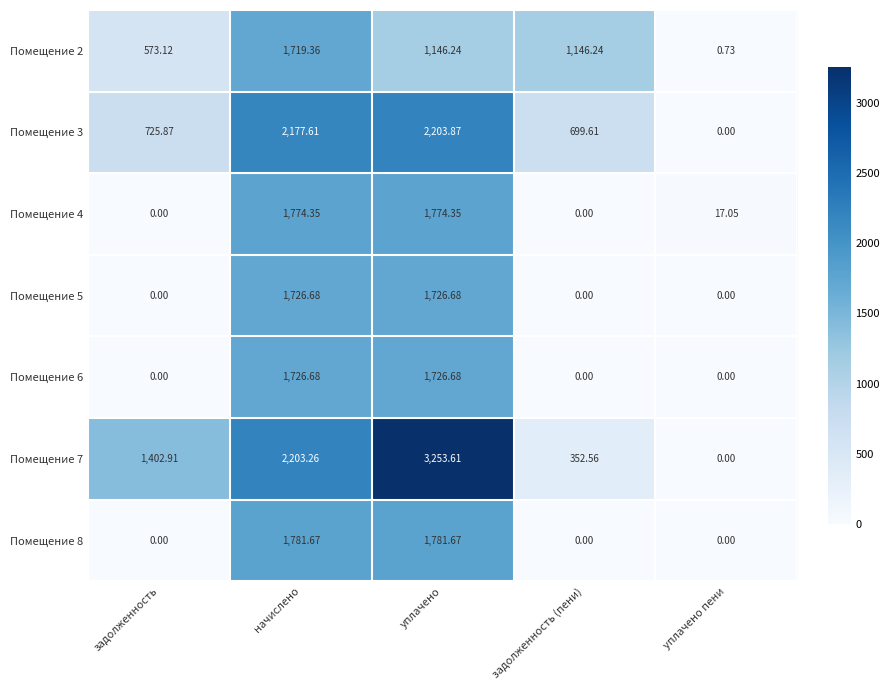

Which category has the highest value in the Помещение 3 series?

уплачено